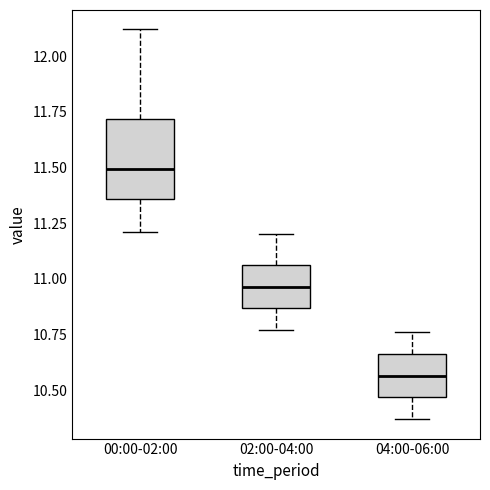

Which box's median line is the highest?

00:00-02:00